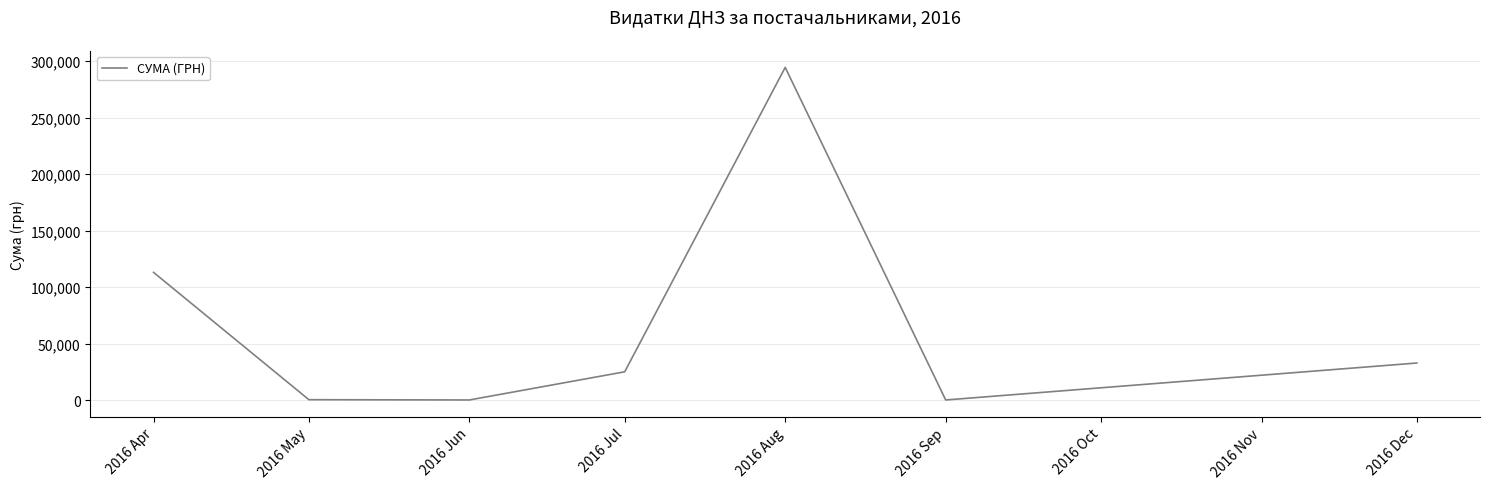

What is the minimum value shown in the chart?

84.5